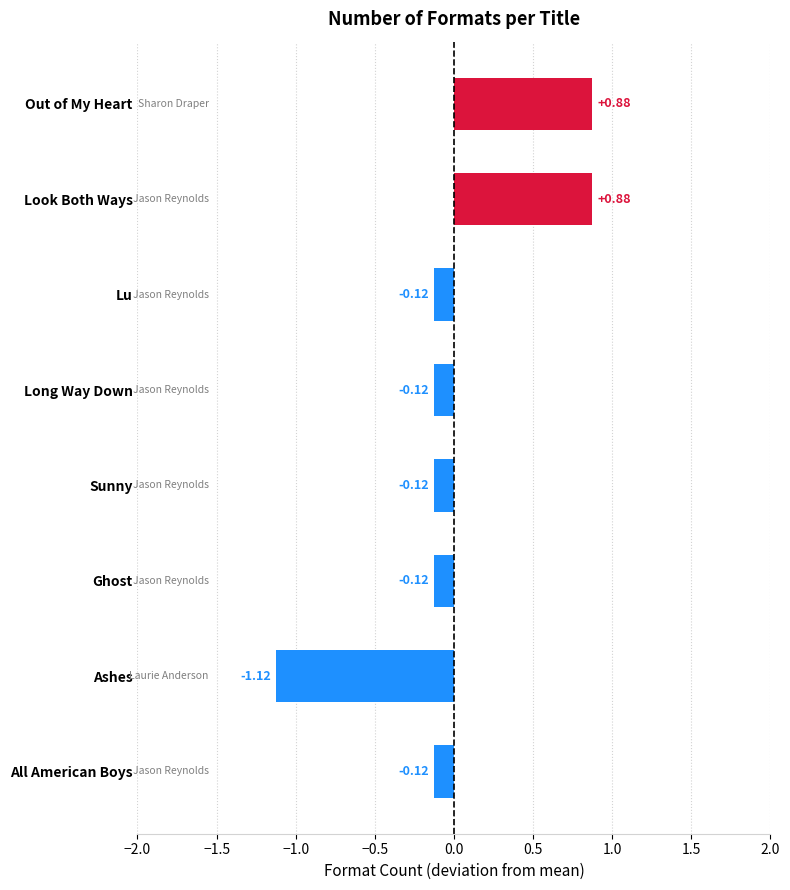

Which has a higher value, Ashes or All American Boys?

All American Boys